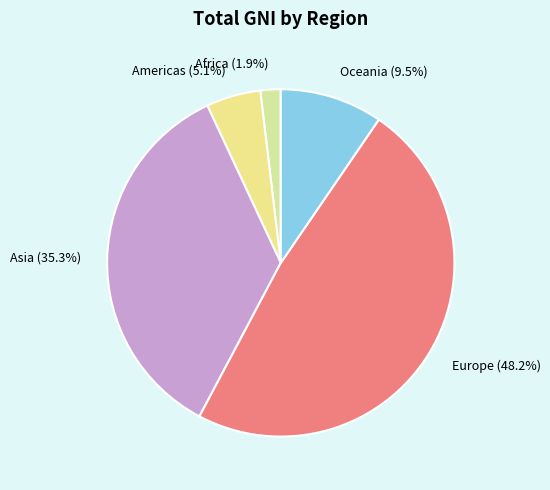

How many slices are in this pie chart?

5